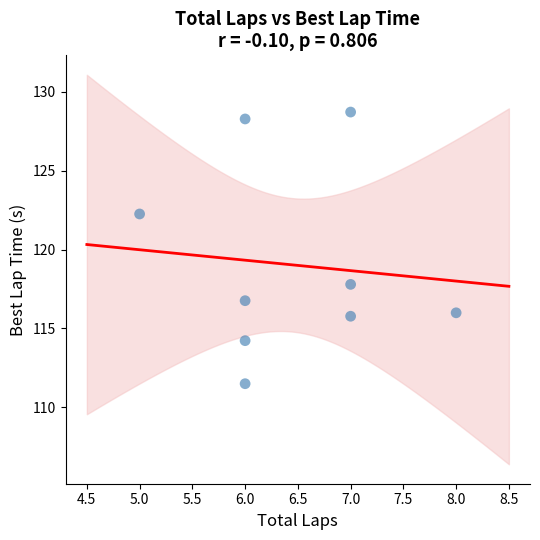

What is the average Y value?

119.0